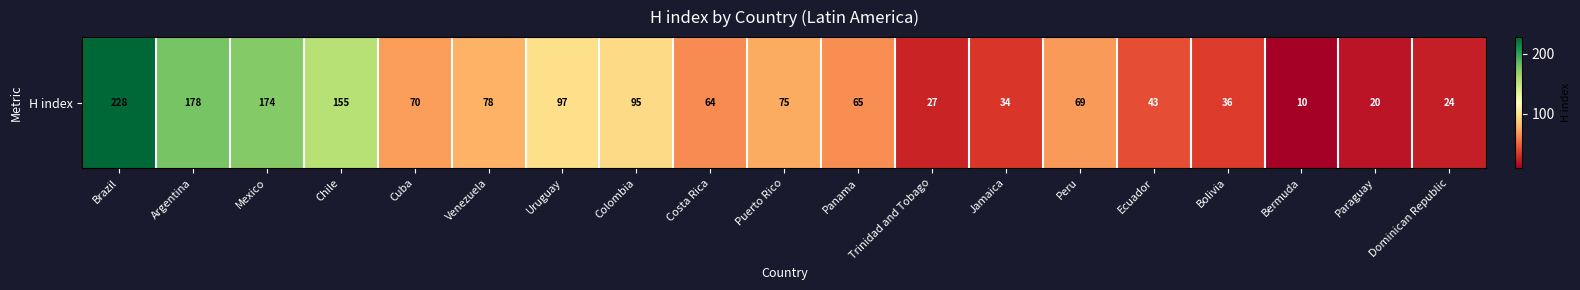

Reading left to right, what are all the values shown in this chart?

228	178	174	155	70	78	97	95	64	75	65	27	34	69	43	36	10	20	24